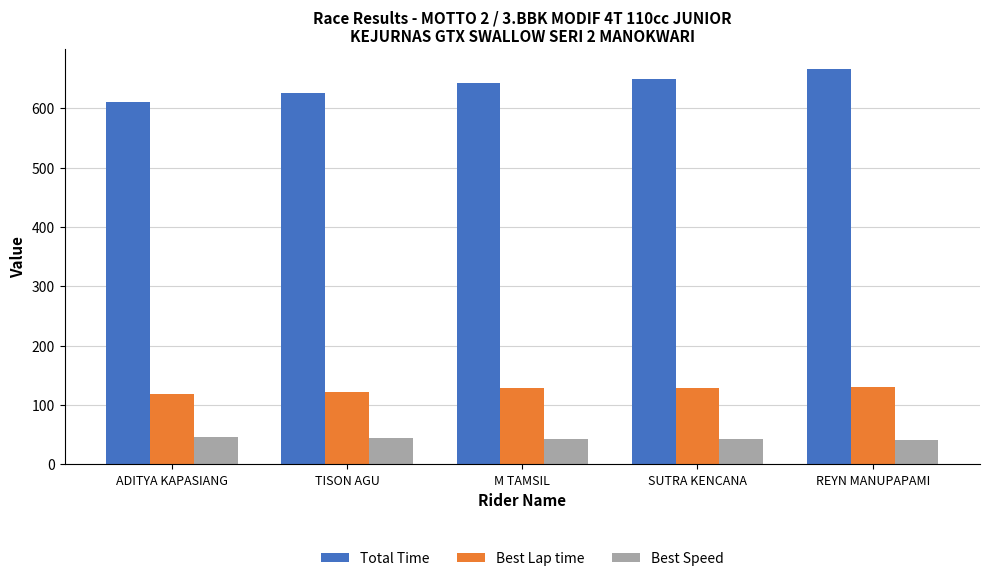

Are the bars horizontal?

No